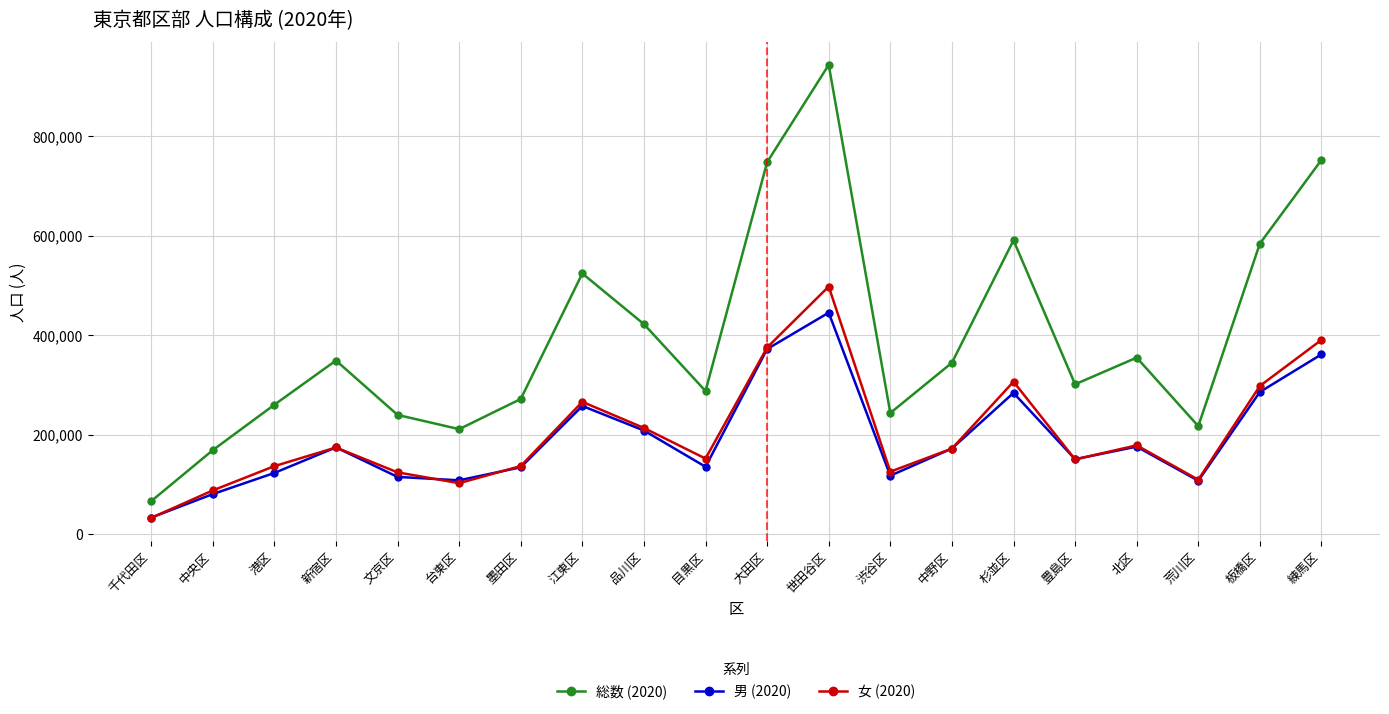

True or false: 男 (2020) has a value of 117907 at 渋谷区.

True